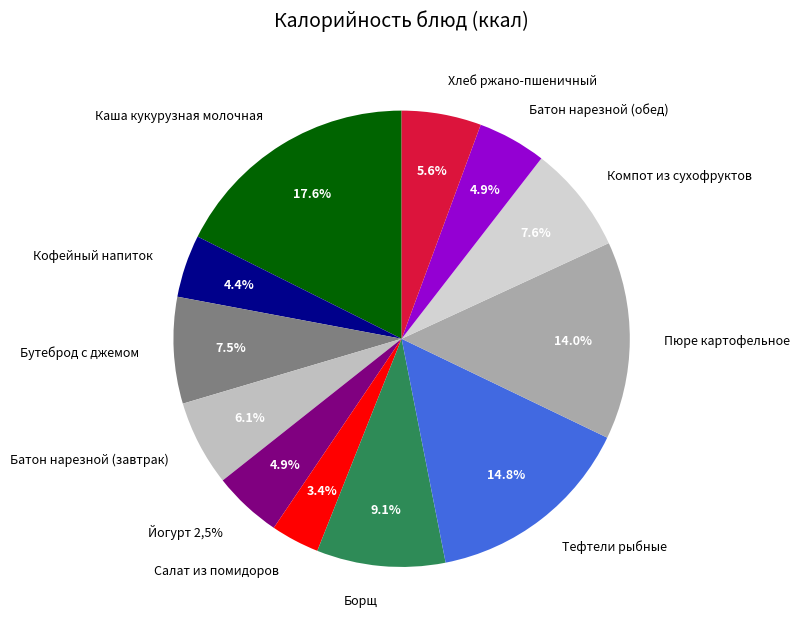

What is the largest slice in the pie chart?

Каша кукурузная молочная